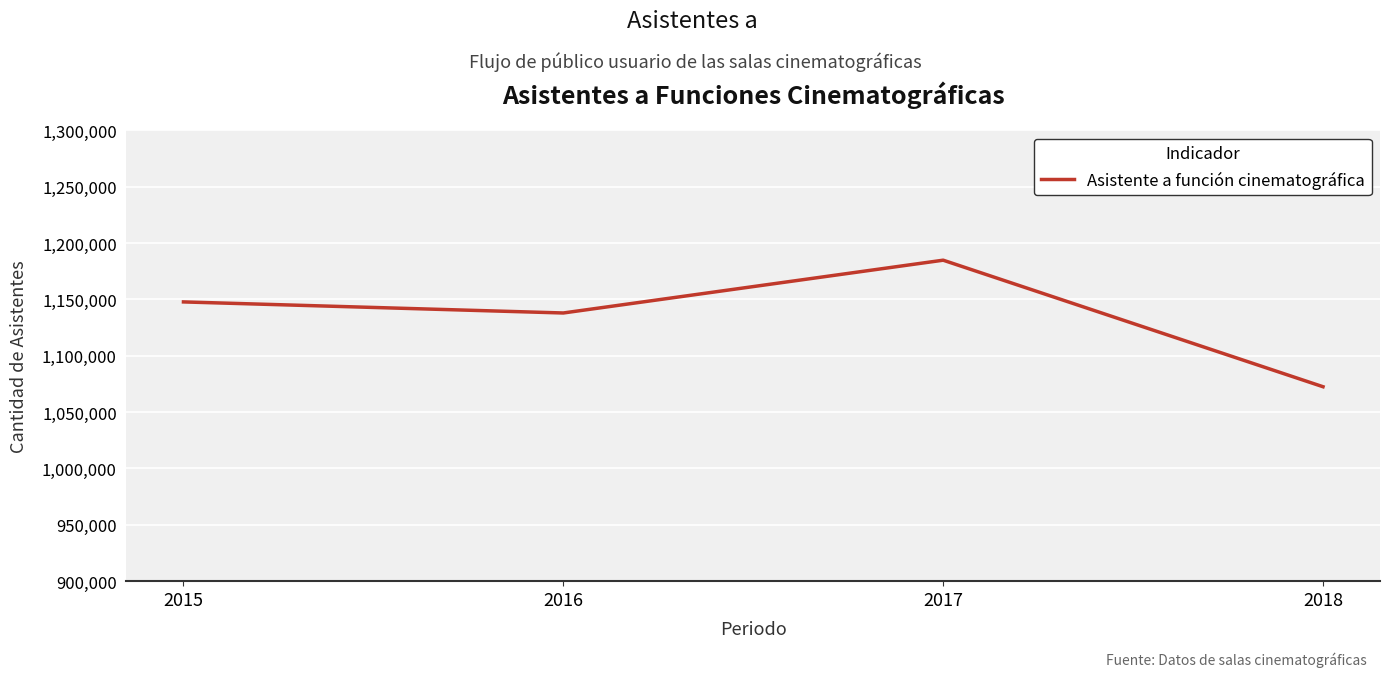

Reading right to left, list all the values displayed in this chart.

1072510.0	1184780.5	1137941.0	1147760.0